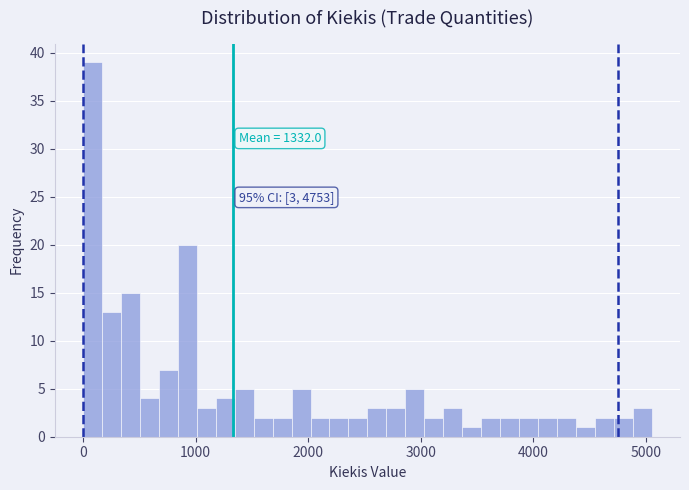

Around what value on the x-axis is the tallest bar? Give the approximate position of its centre, as read against the axis.

100